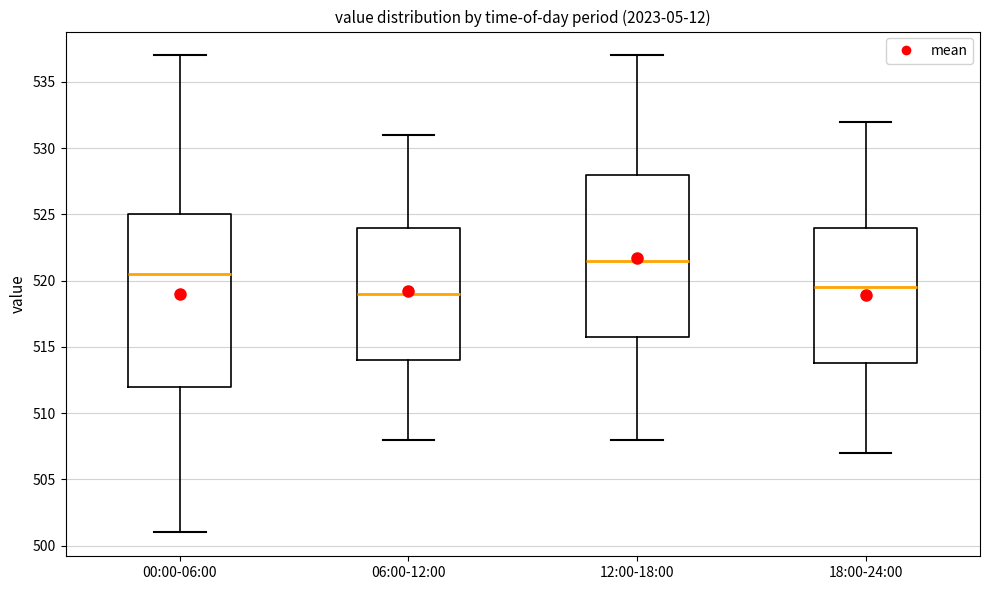

Reading left to right, transcribe this box plot: for each box, give where its median line is, the range the box spans, and where its two whiskers end, as read against the y-axis. The values are not printed on the chart, so give them approximately, as read against the axis.

00:00-06:00: median 520.5, box 512.0 to 525.0, whiskers 501.0 to 537.0
06:00-12:00: median 519.0, box 514.0 to 524.0, whiskers 508.0 to 531.0
12:00-18:00: median 521.5, box 516.0 to 528.0, whiskers 508.0 to 537.0
18:00-24:00: median 519.5, box 514.0 to 524.0, whiskers 507.0 to 532.0